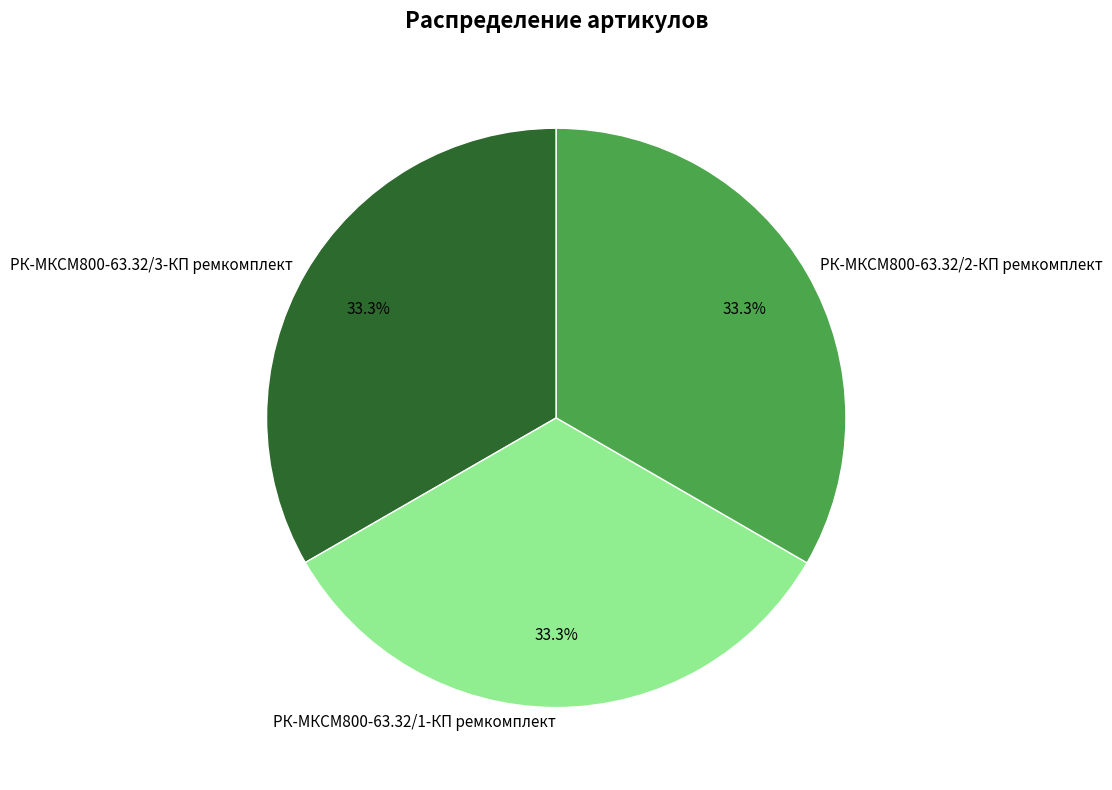

To the nearest percent, what percentage of the pie is РК-МКСМ800-63.32/2-КП ремкомплект?

33%